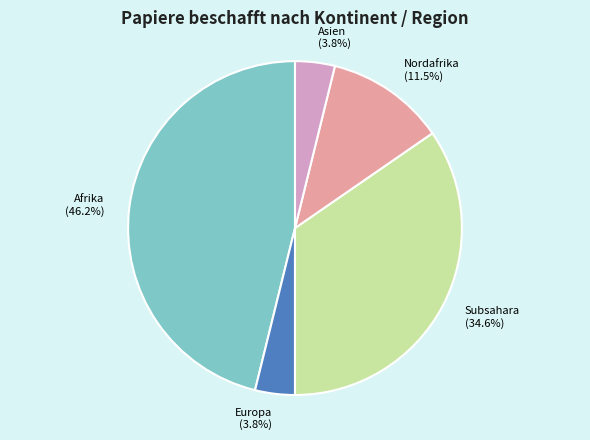

Which category has the biggest portion of the pie?

Afrika